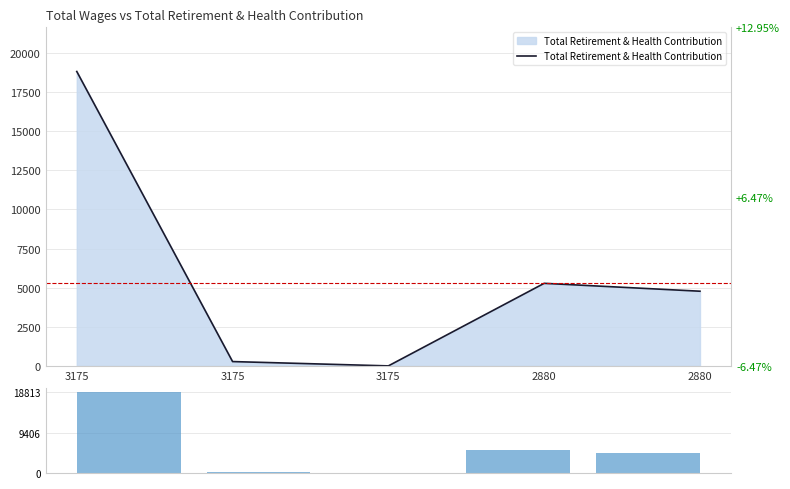

Count the number of data series in this chart.

2